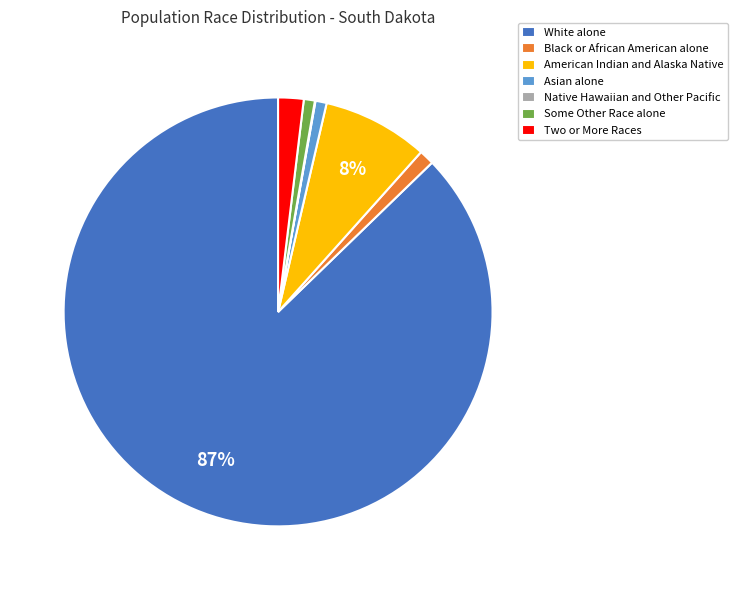

Which slice is the largest?

White alone